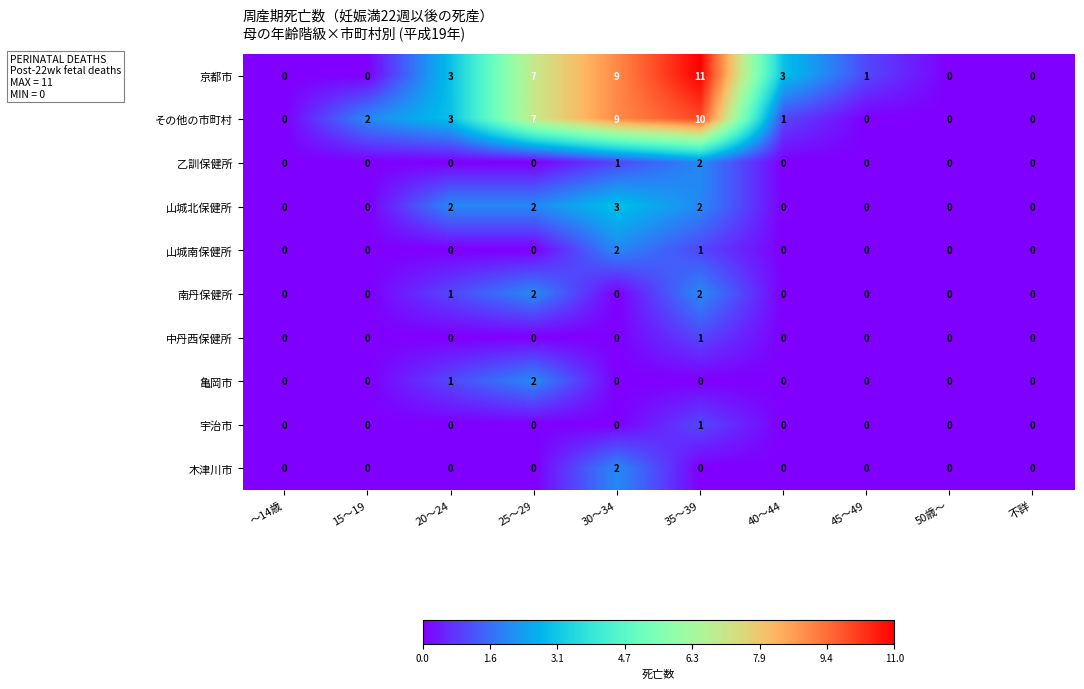

At which category does the chart reach its peak across all series?

35～39